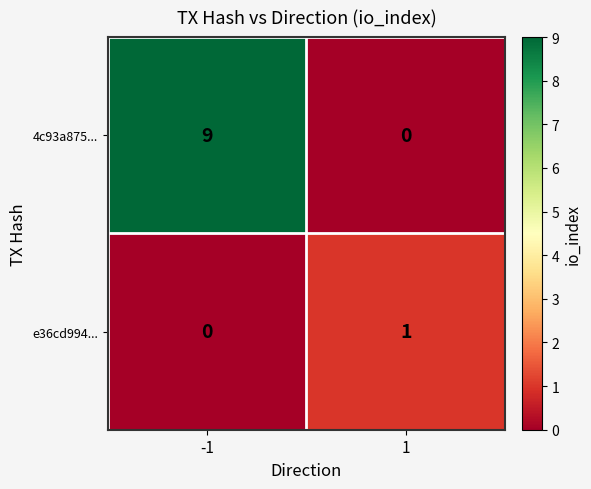

Which series has the largest total across all categories?

4c93a875...